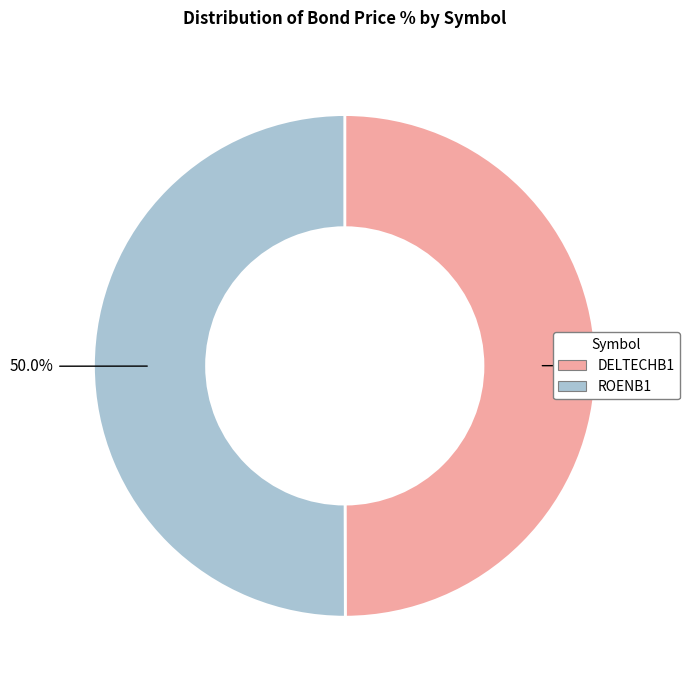

Is it true that DELTECHB1 is 50% of the pie?

True